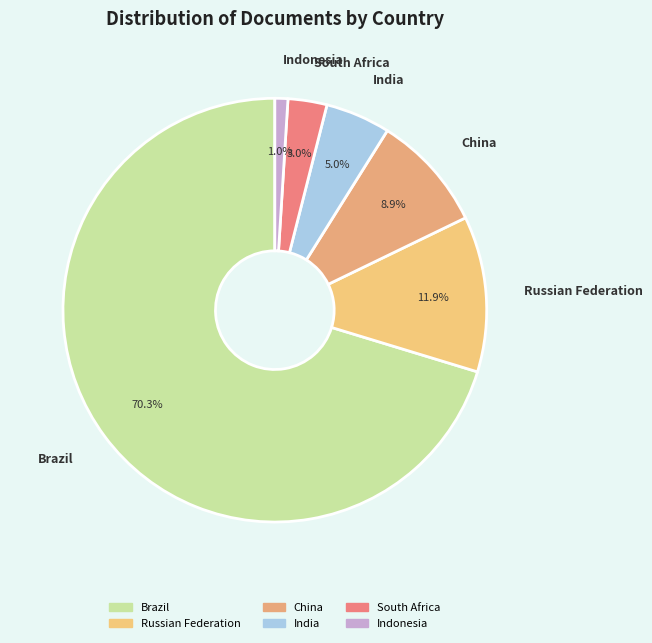

Which category accounts for the majority?

Brazil